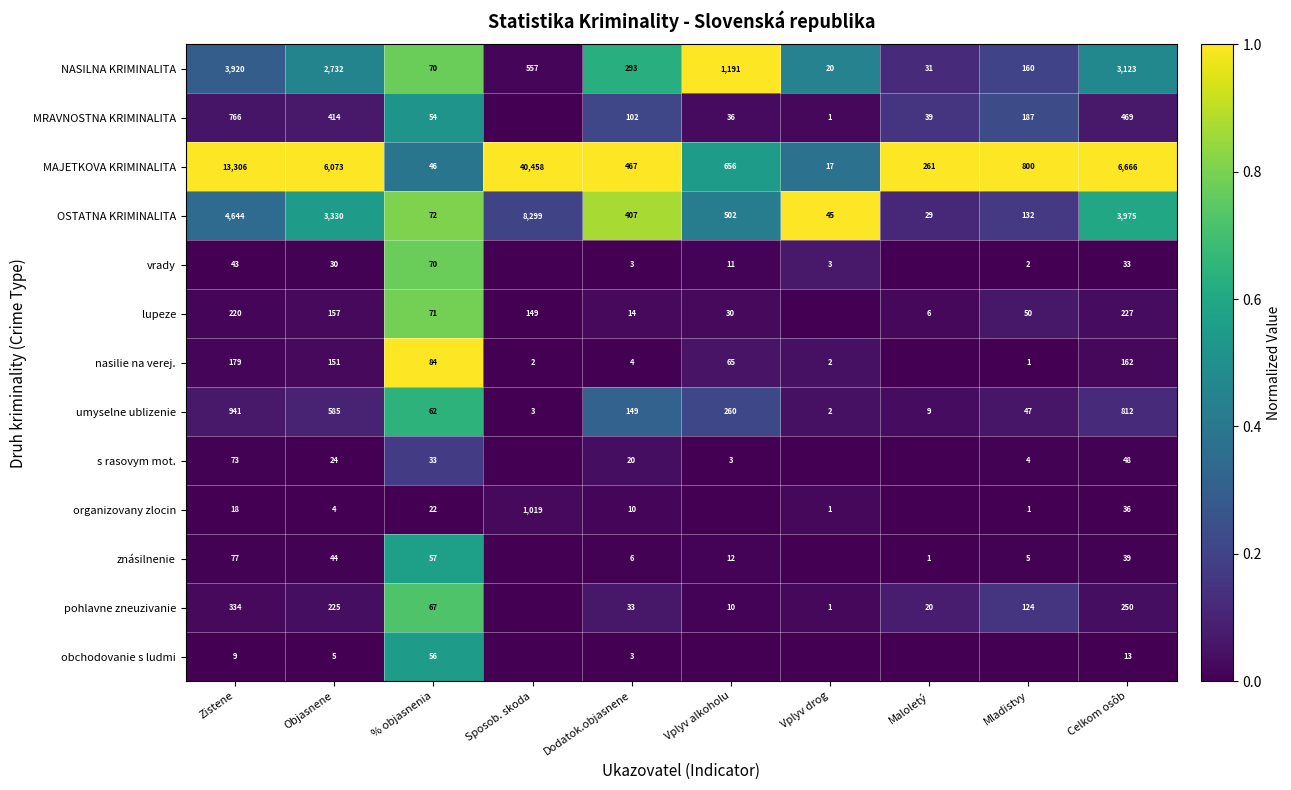

What is the total value across all series at Celkom osôb?

15853